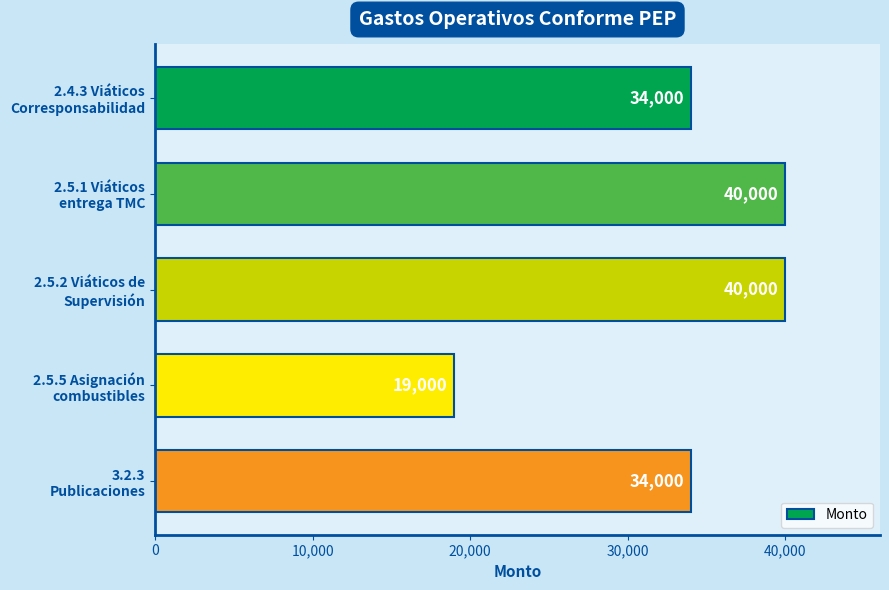

What is the value of the 1st bar from the top?

34000